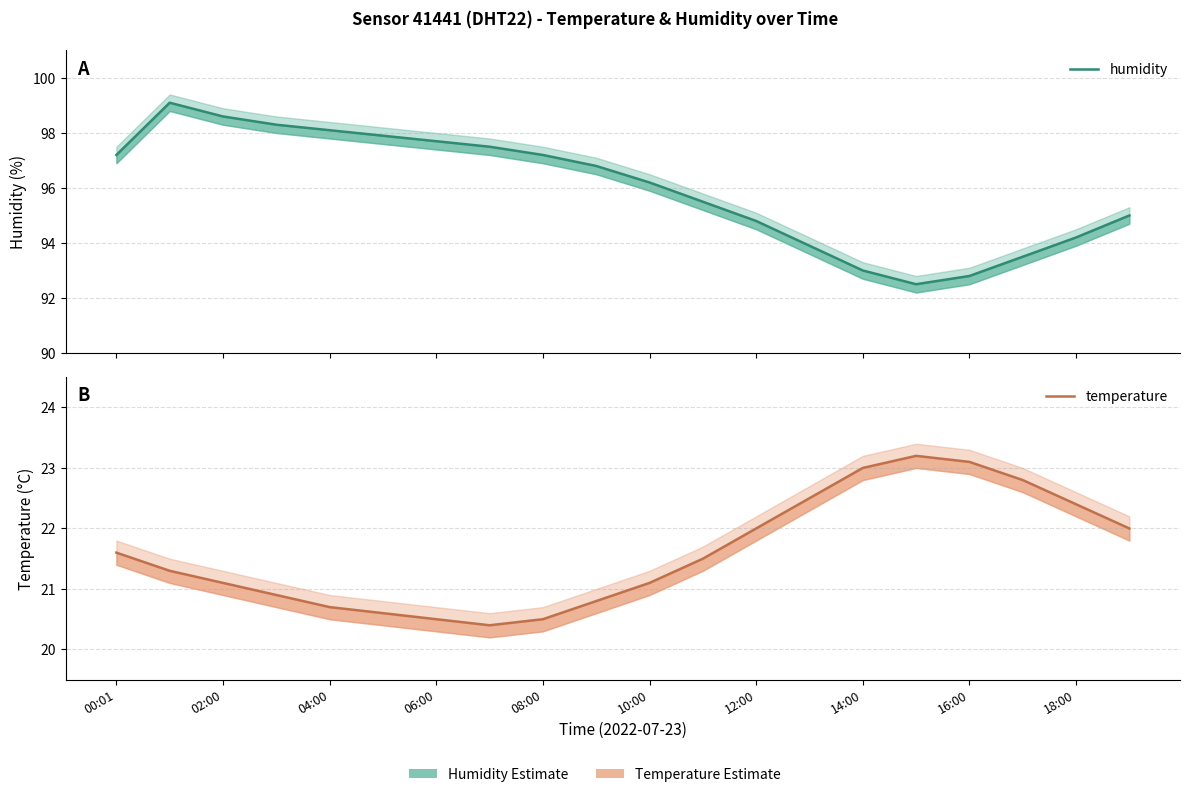

What is the maximum value for humidity?

99.1